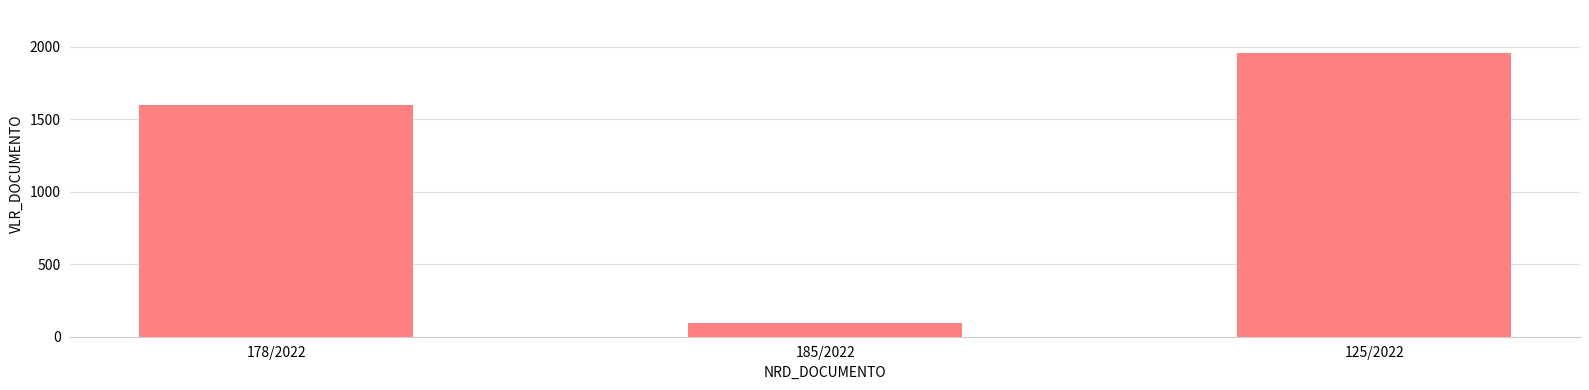

What is the value of the 3rd bar from the left?

1960.0